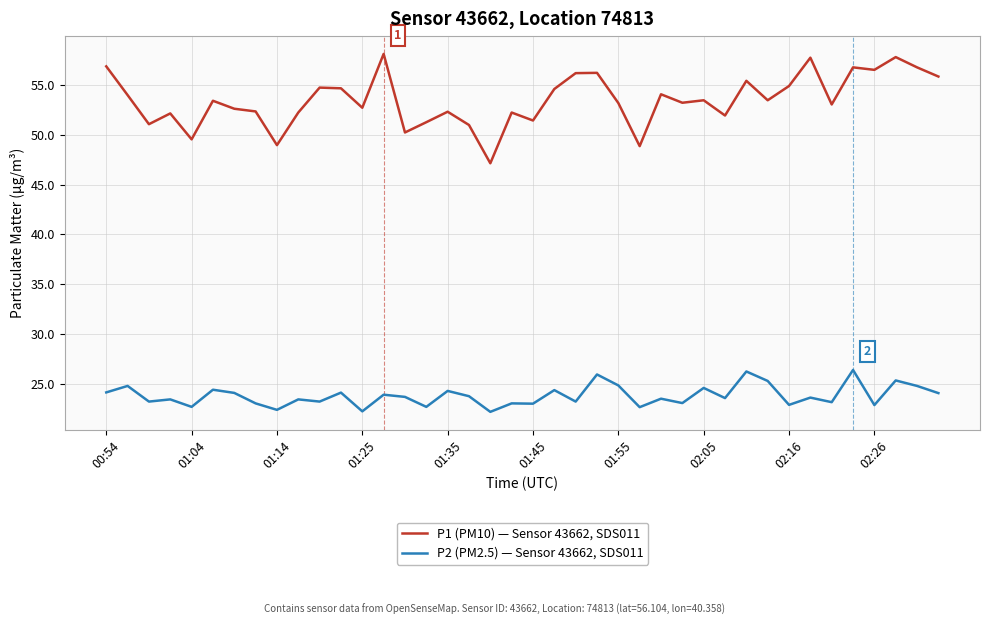

Which series has the largest total across all categories?

P1 (PM10) — Sensor 43662, SDS011